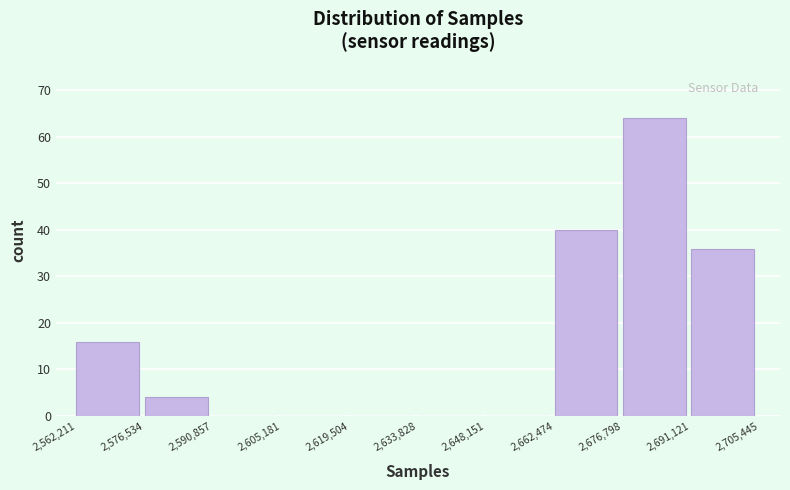

Over which range of the x-axis is the bar tallest?

2,676,798 to 2,691,121